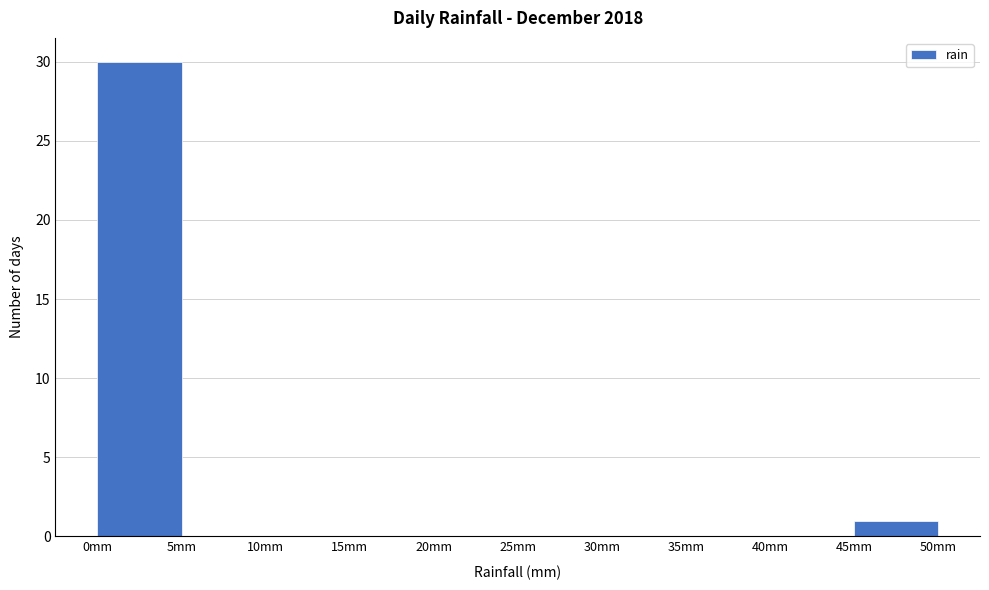

What is the height of the bar covering 45 to 50 on the x-axis? The values are not printed on the chart, so give them approximately, as read against the axis.

1